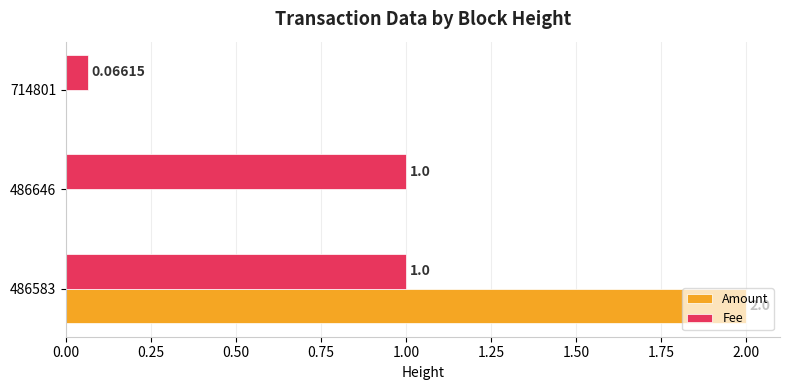

Which series changed the most between 486583 and 714801?

Amount